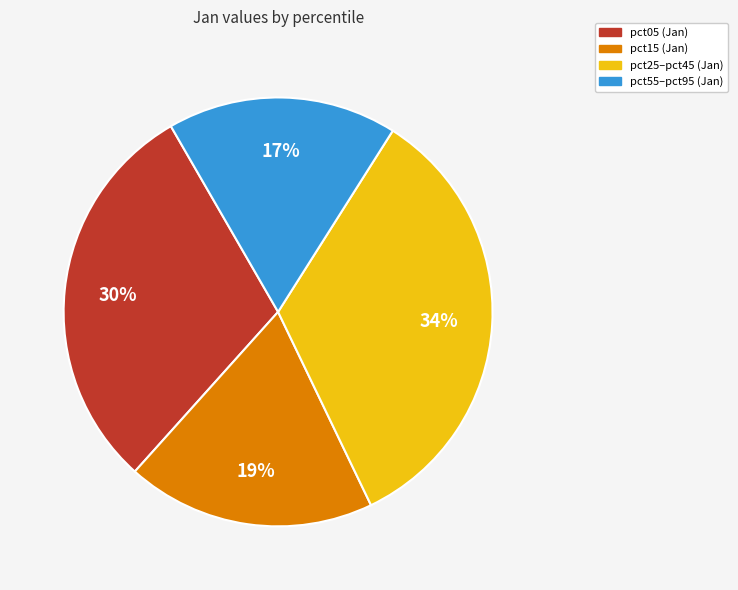

To the nearest percent, what is the average slice percentage?

25%